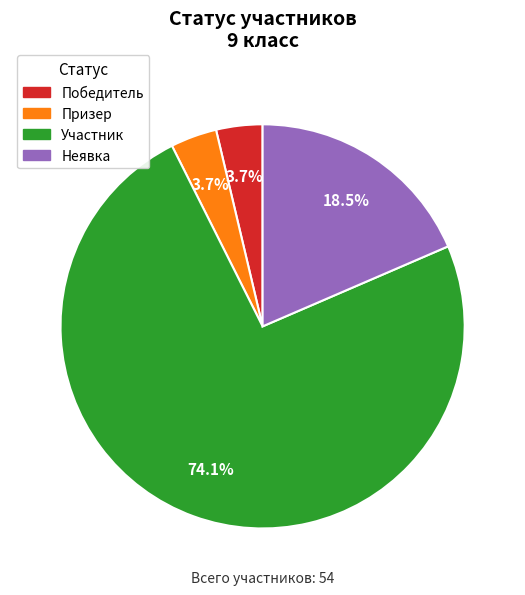

What is the majority slice?

Участник